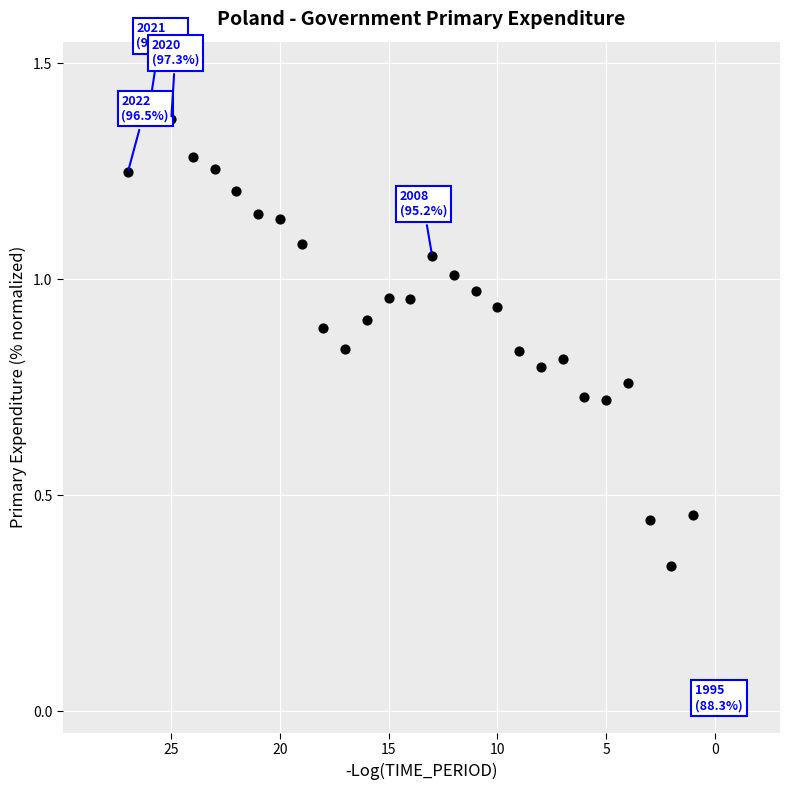

What is the range of X values (max minus min)?

27.0